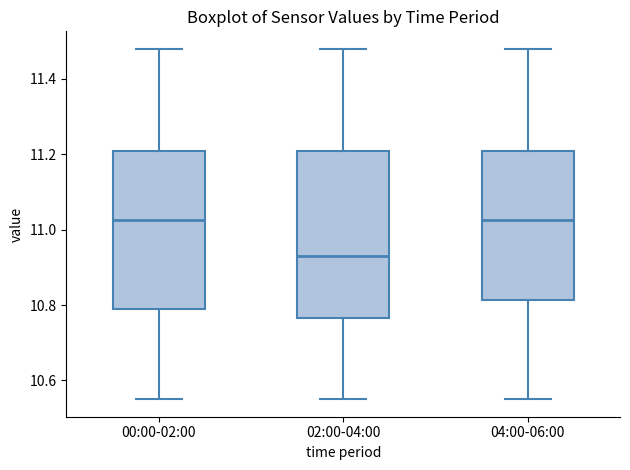

Where does the median line of the box for 02:00-04:00 sit on the y-axis? The values are not printed on the chart, so give them approximately, as read against the axis.

10.94